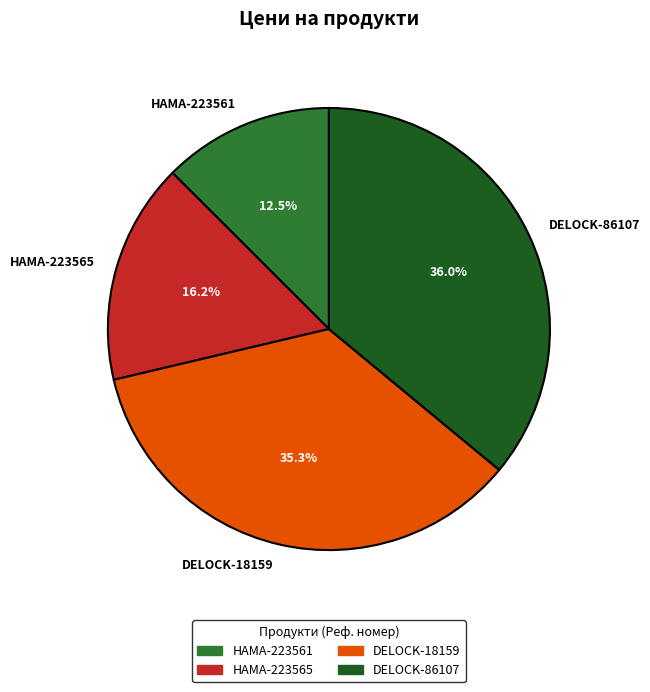

What percentage do HAMA-223561 and DELOCK-18159 together represent?

47.8%